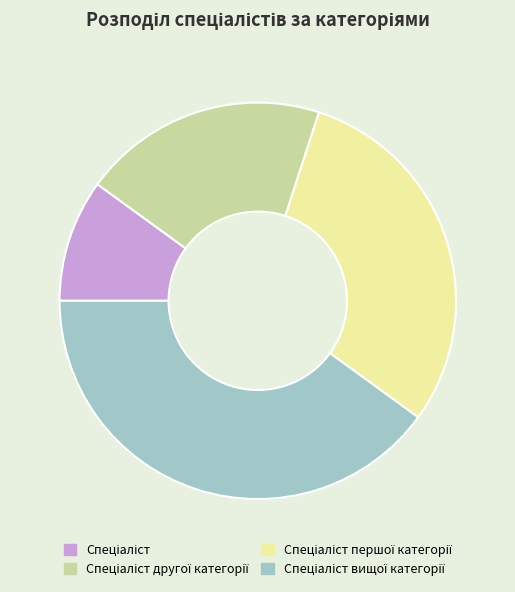

Is there a majority slice in this chart?

No